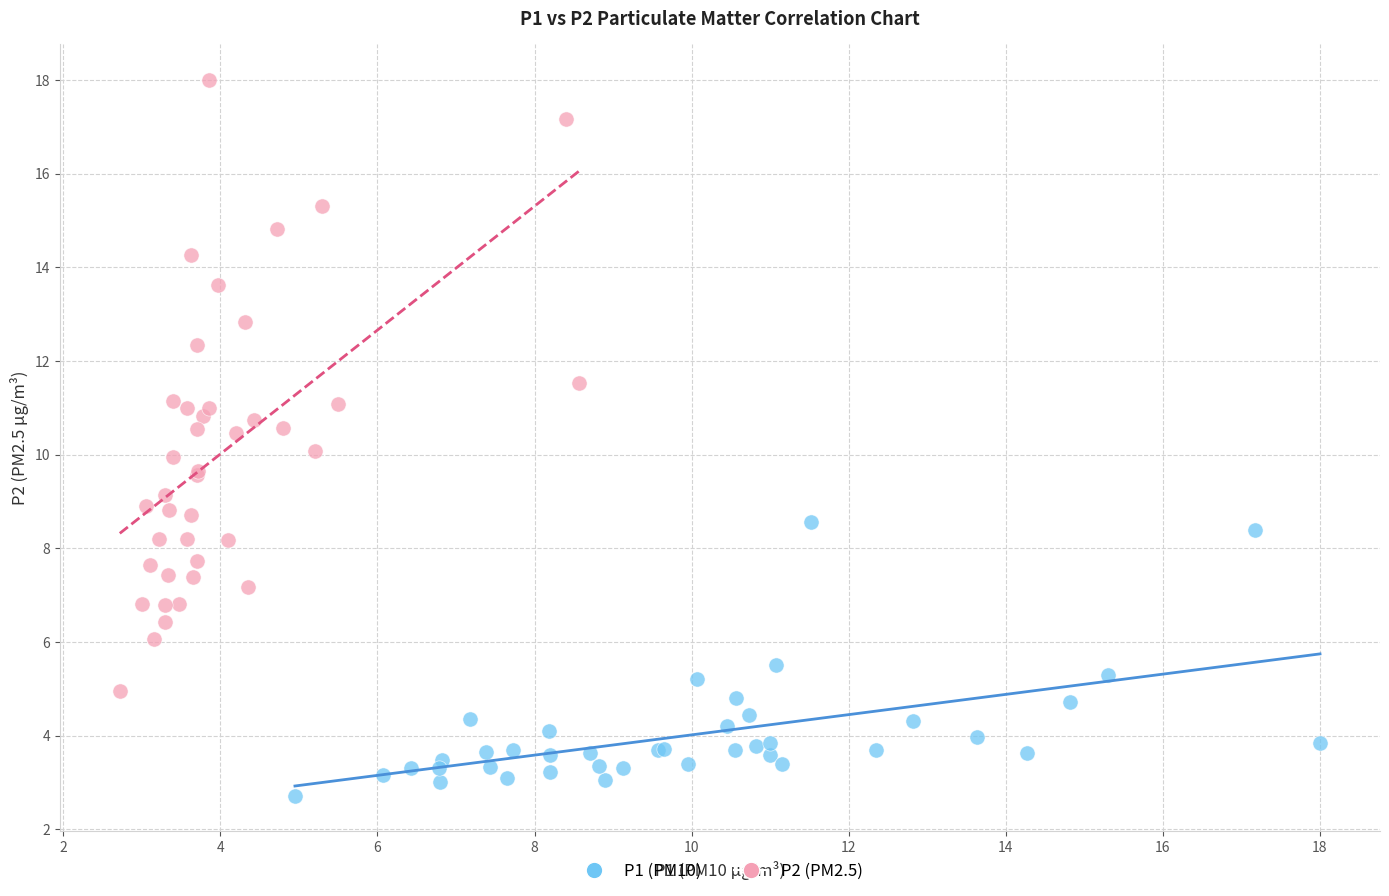

Which series contains the lowest Y value?

P1 (PM10)